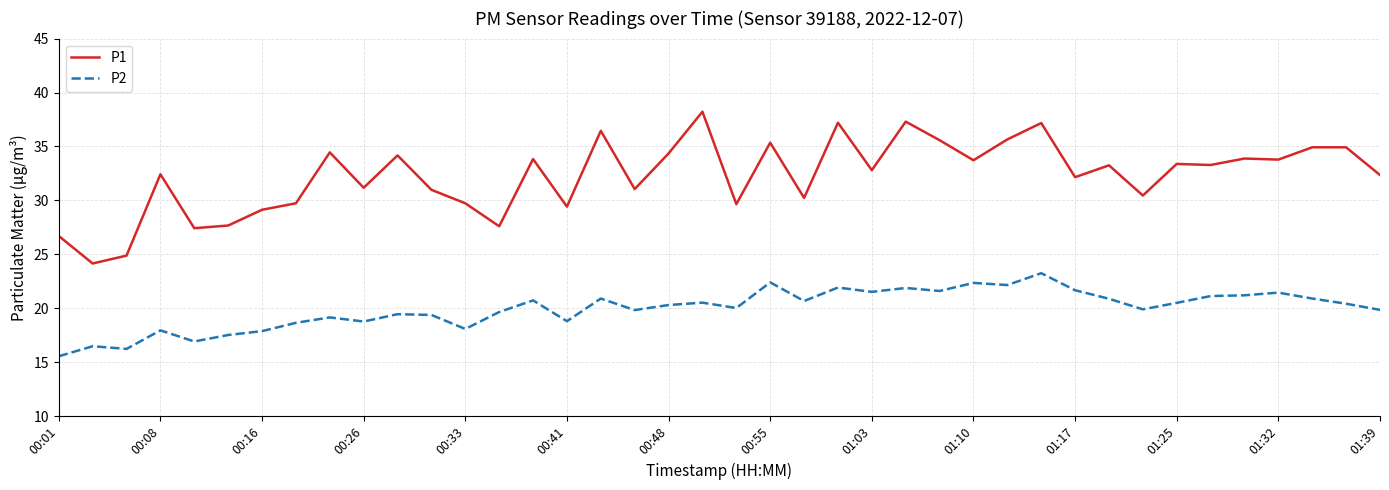

Does the chart display data point markers on the line(s)?

No